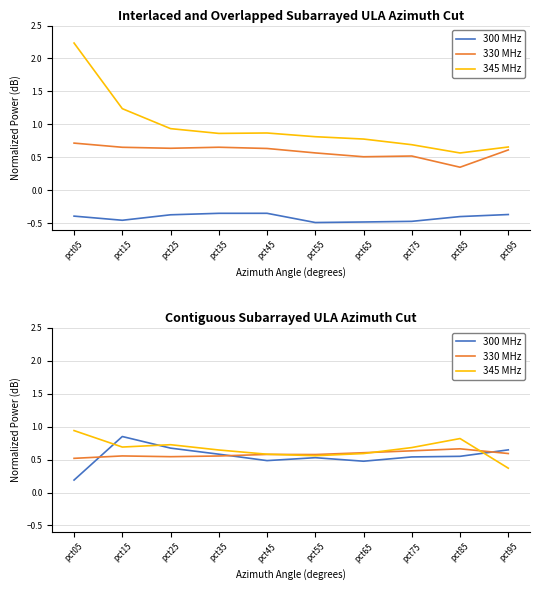

What is the sum of the 345 MHz values at pct55 and pct45?

1.1